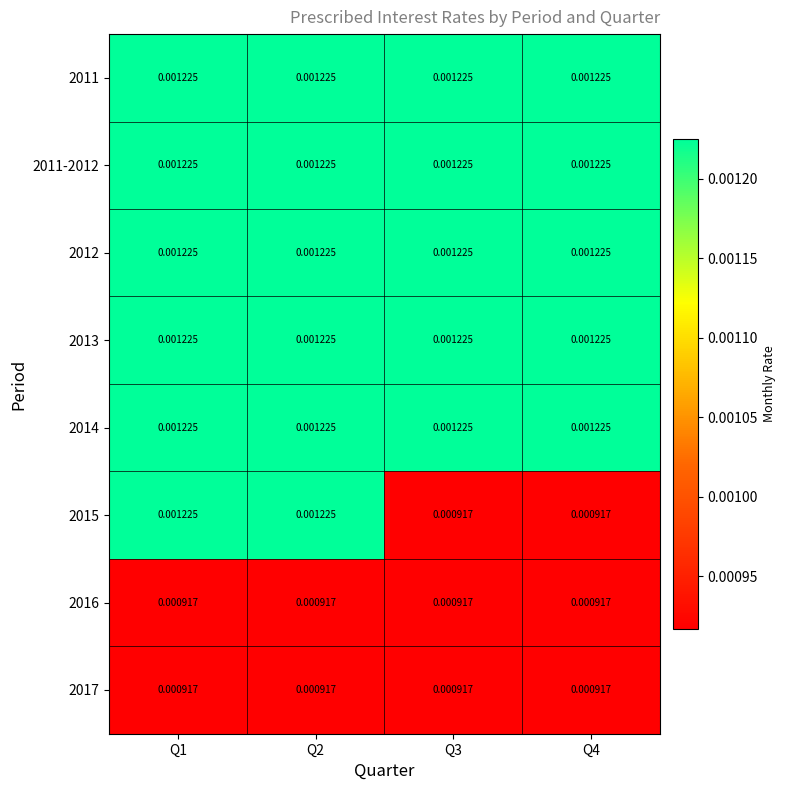

Is the value of 2013 at Q2 greater than the value of 2016 at Q4?

Yes